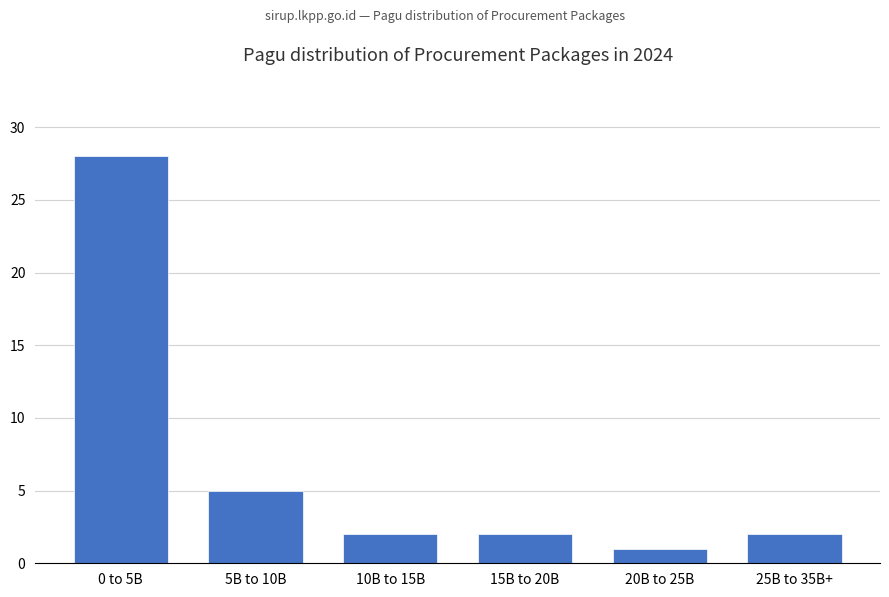

Reading right to left, list all the values displayed in this chart.

25B to 35B+=2	20B to 25B=1	15B to 20B=2	10B to 15B=2	5B to 10B=5	0 to 5B=28